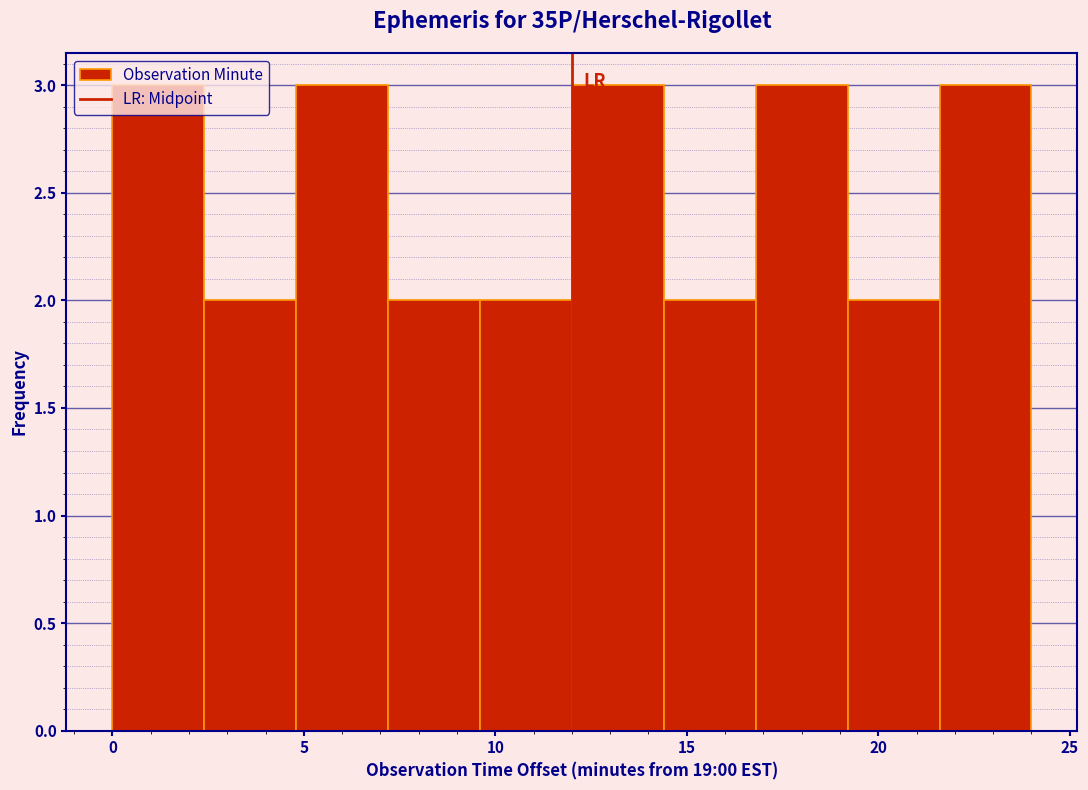

Reading left to right, list every bar in this chart as the range it spans on the x-axis followed by its height. Neither the bar edges nor the heights are printed on the chart, so give them approximately, as read against the axes.

0.0 to 2.4: 3
2.4 to 4.8: 2
4.8 to 7.2: 3
7.2 to 9.6: 2
9.6 to 12.0: 2
12.0 to 14.4: 3
14.4 to 16.8: 2
16.8 to 19.2: 3
19.2 to 21.6: 2
21.6 to 24.0: 3